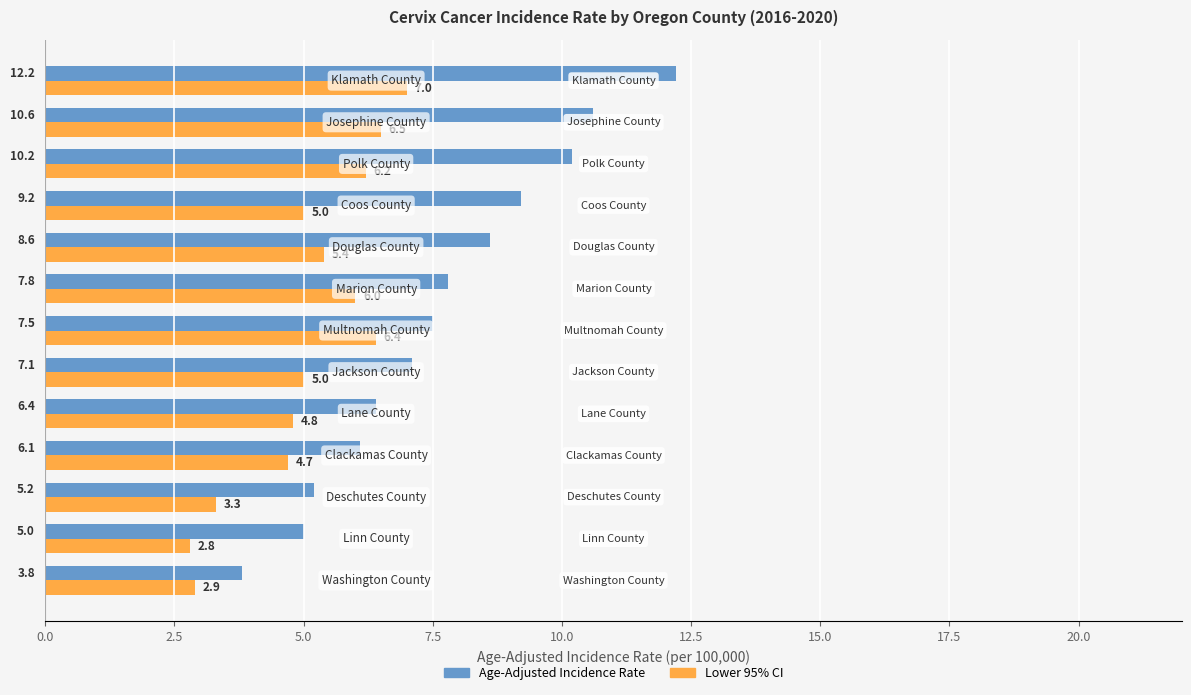

How many data points does each series have?

13